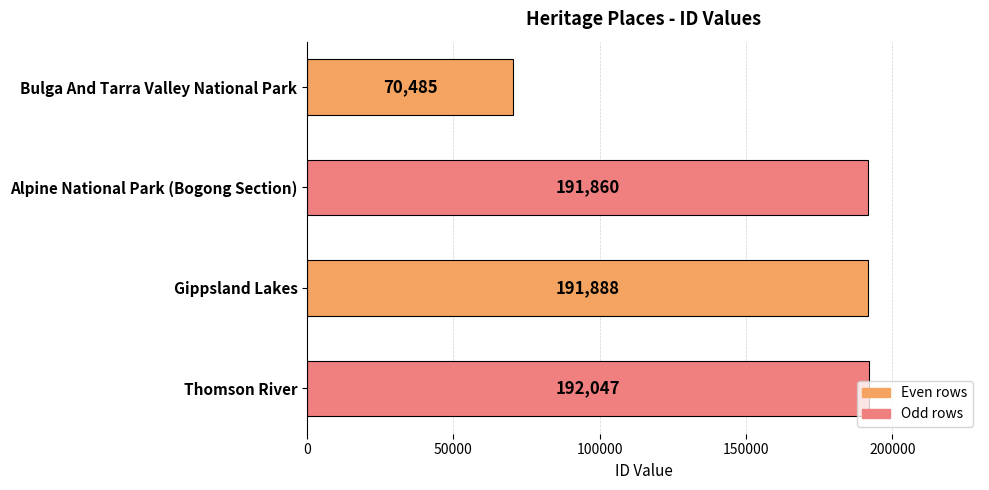

True or false: the data shows 113282 at Bulga And Tarra Valley National Park.

False